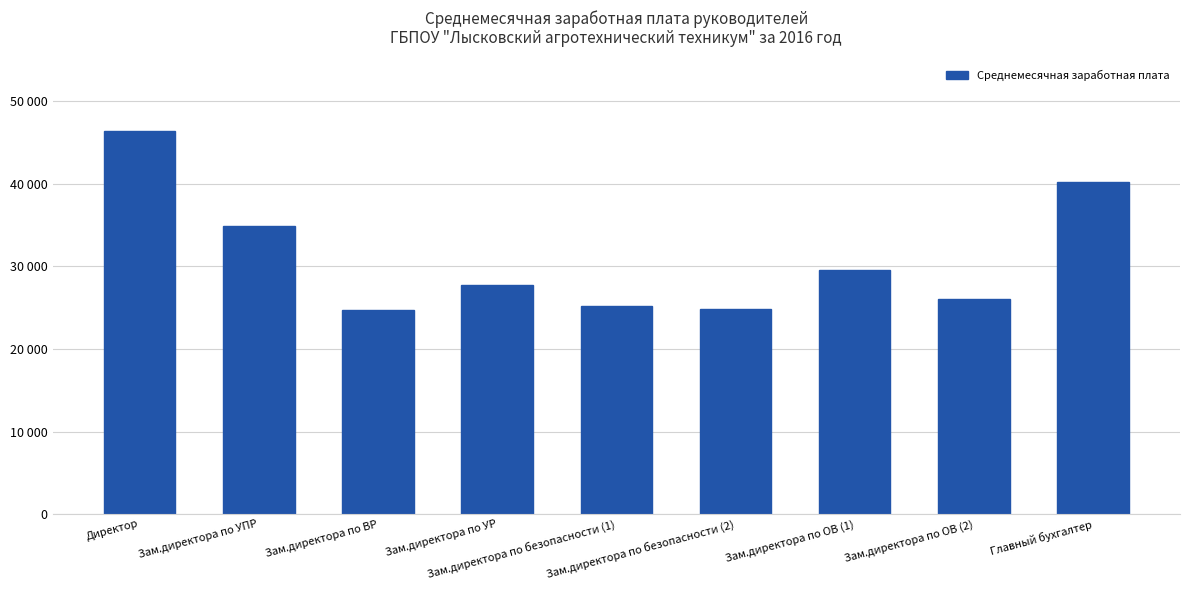

What is the greatest value displayed?

46398.3